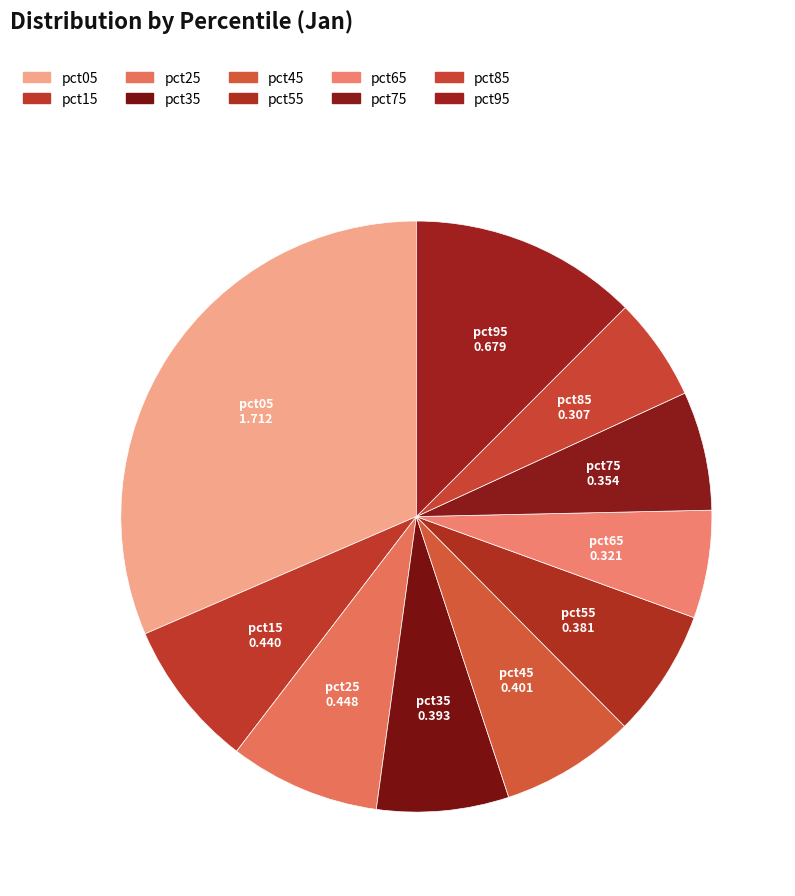

Count the number of slices in the pie.

10